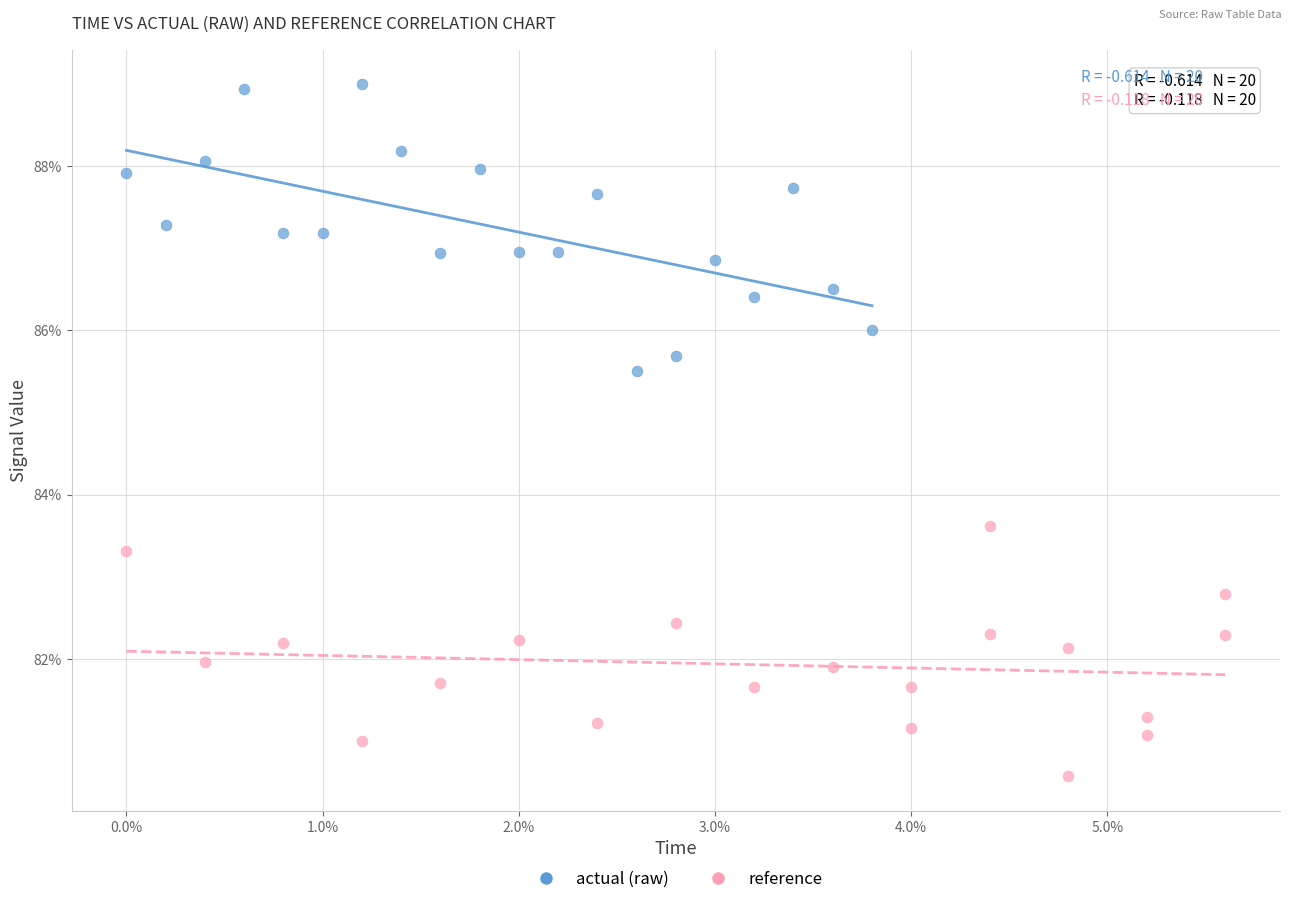

Which series reaches the maximum Y coordinate?

actual (raw)